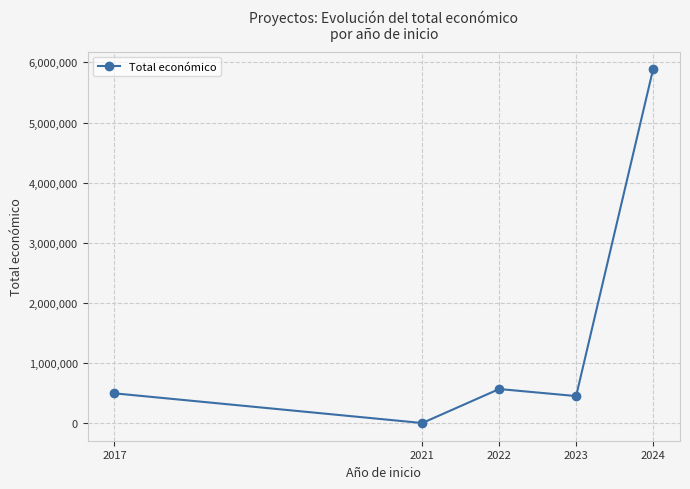

How many points are lower than both their immediate neighbors (excluding endpoints)?

2